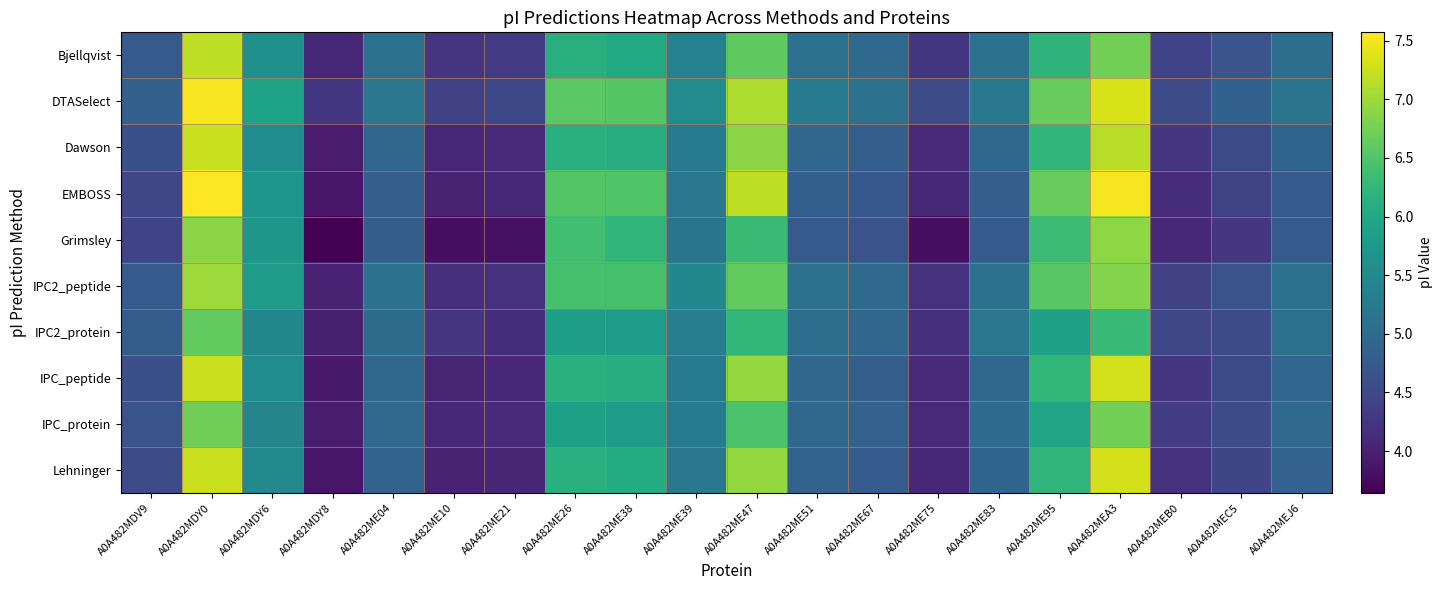

The value of Bjellqvist at A0A482ME38 is 6.0. True or false?

True